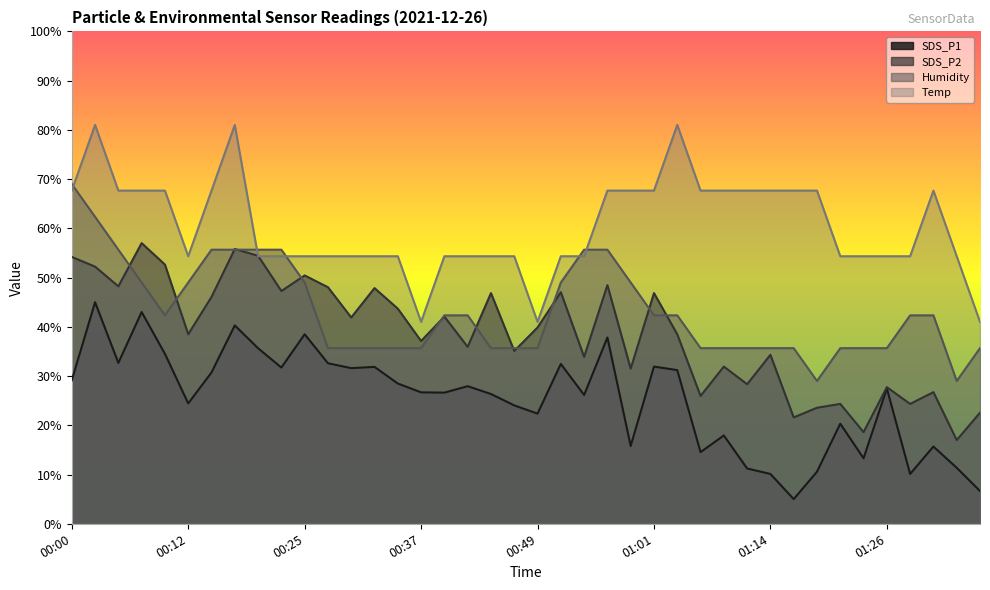

What is the sum of the SDS_P2 values at 00:34 and 00:10?

96.3